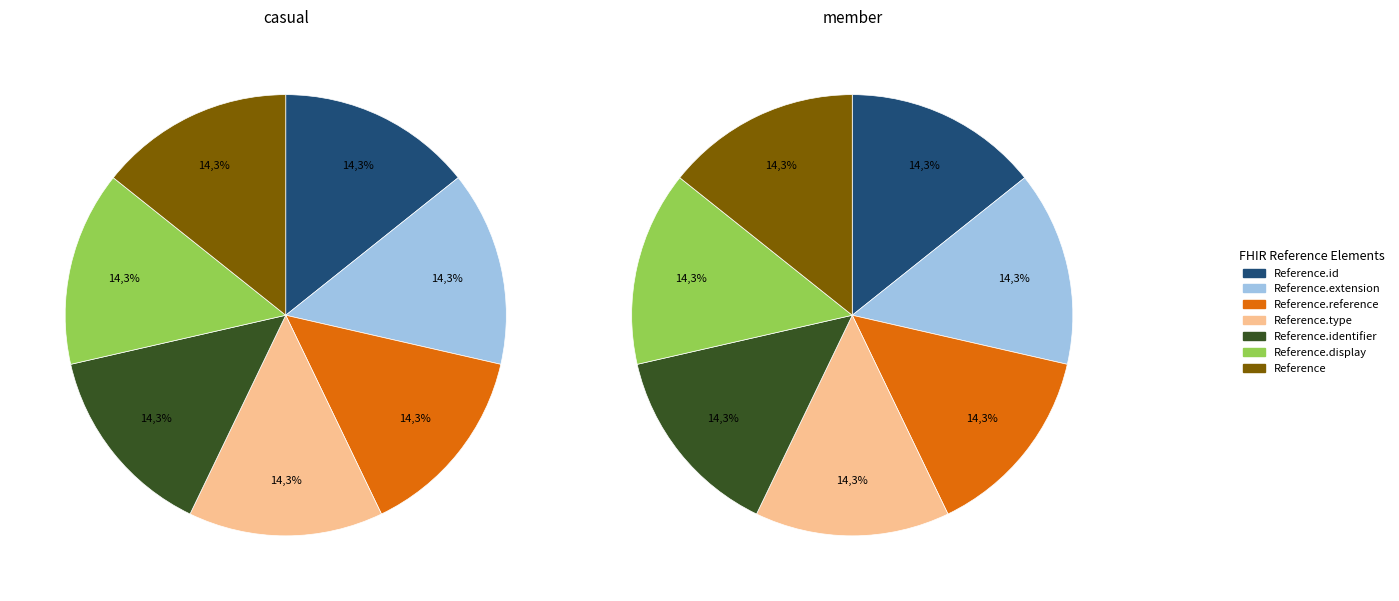

What is the largest slice in the pie chart?

Reference.id